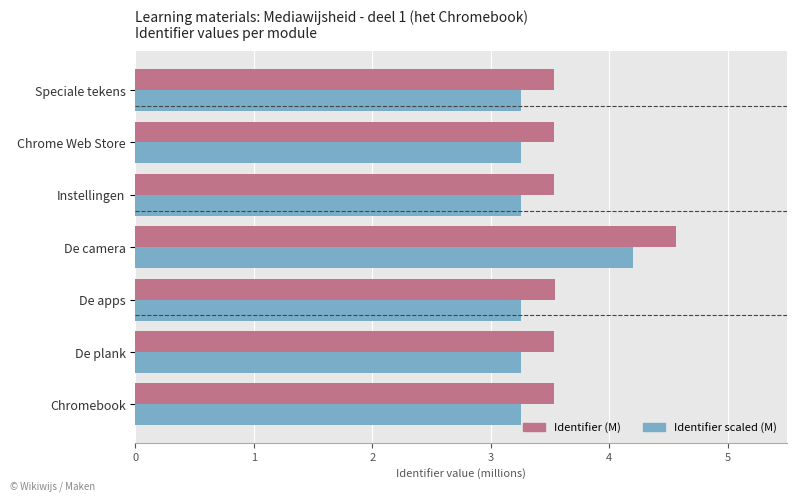

Rank the series by their average value, from lowest to highest.

Identifier scaled (M), Identifier (M)